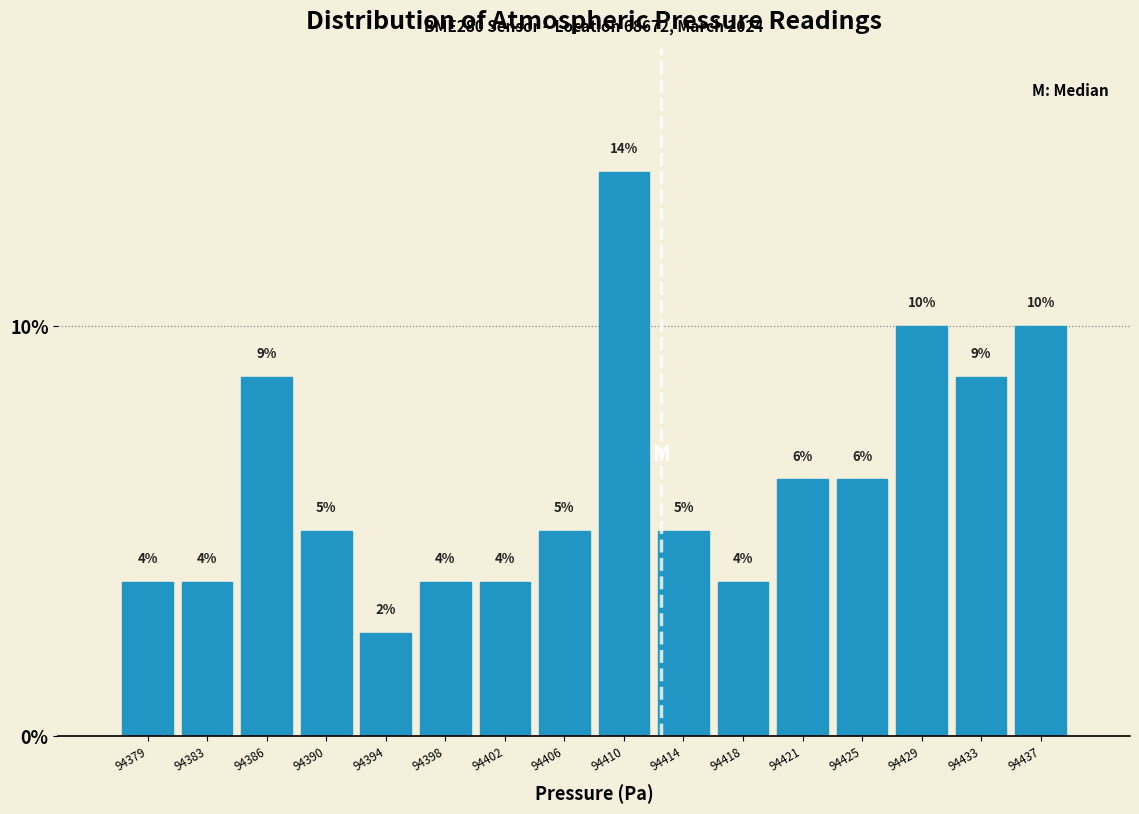

Does the chart contain any negative values?

No